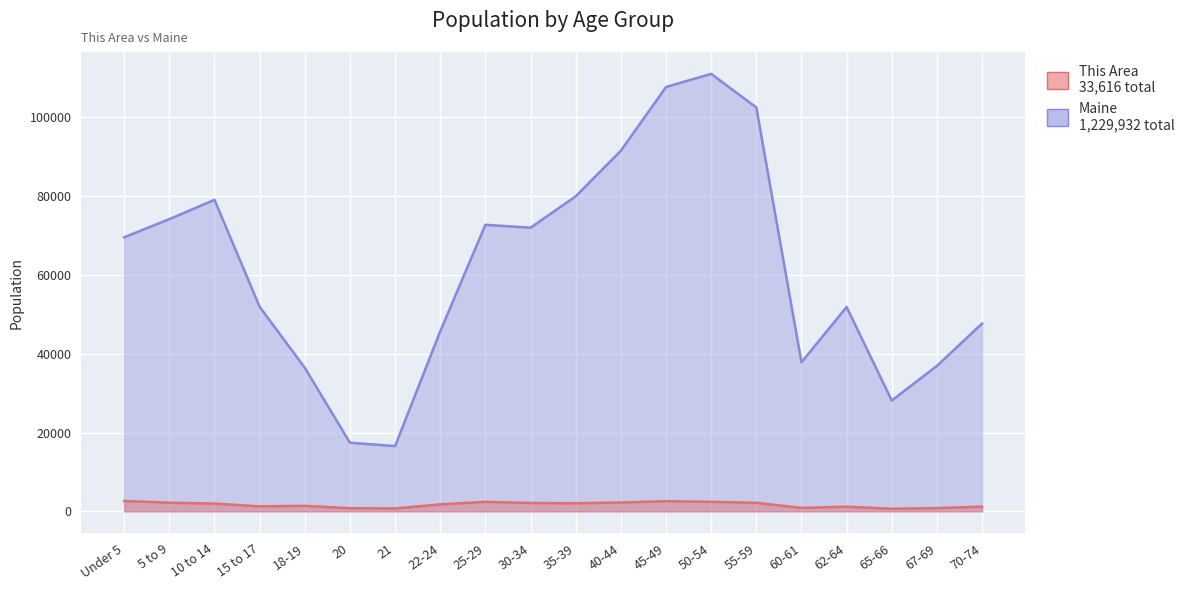

Which series has the widest spread of values?

Maine